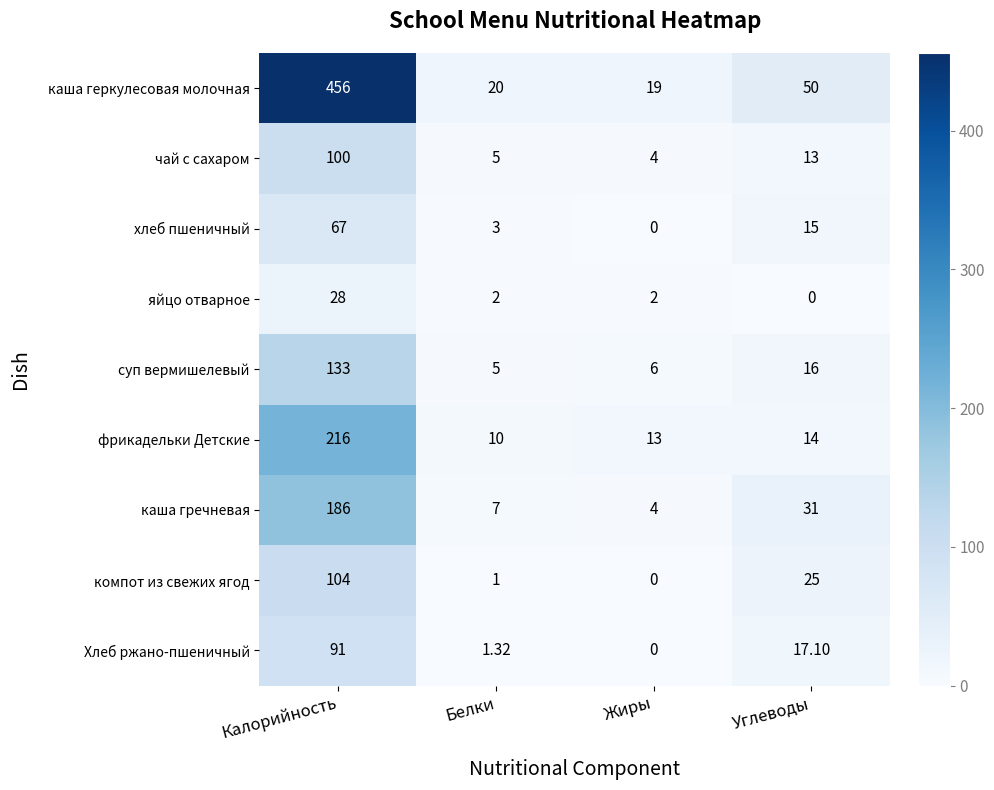

Rank the series at Углеводы from lowest to highest value.

яйцо отварное, чай с сахаром, фрикадельки Детские, хлеб пшеничный, суп вермишелевый, Хлеб ржано-пшеничный, компот из свежих ягод, каша гречневая, каша геркулесовая молочная